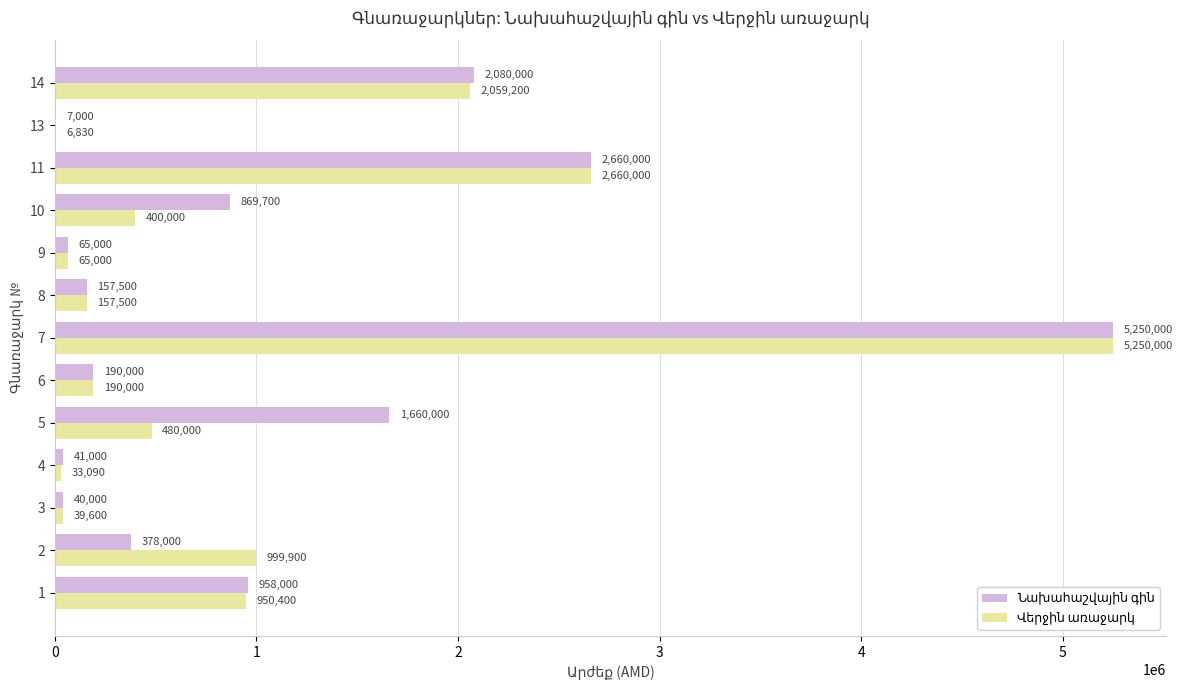

At which category is the sum across all series the highest?

7